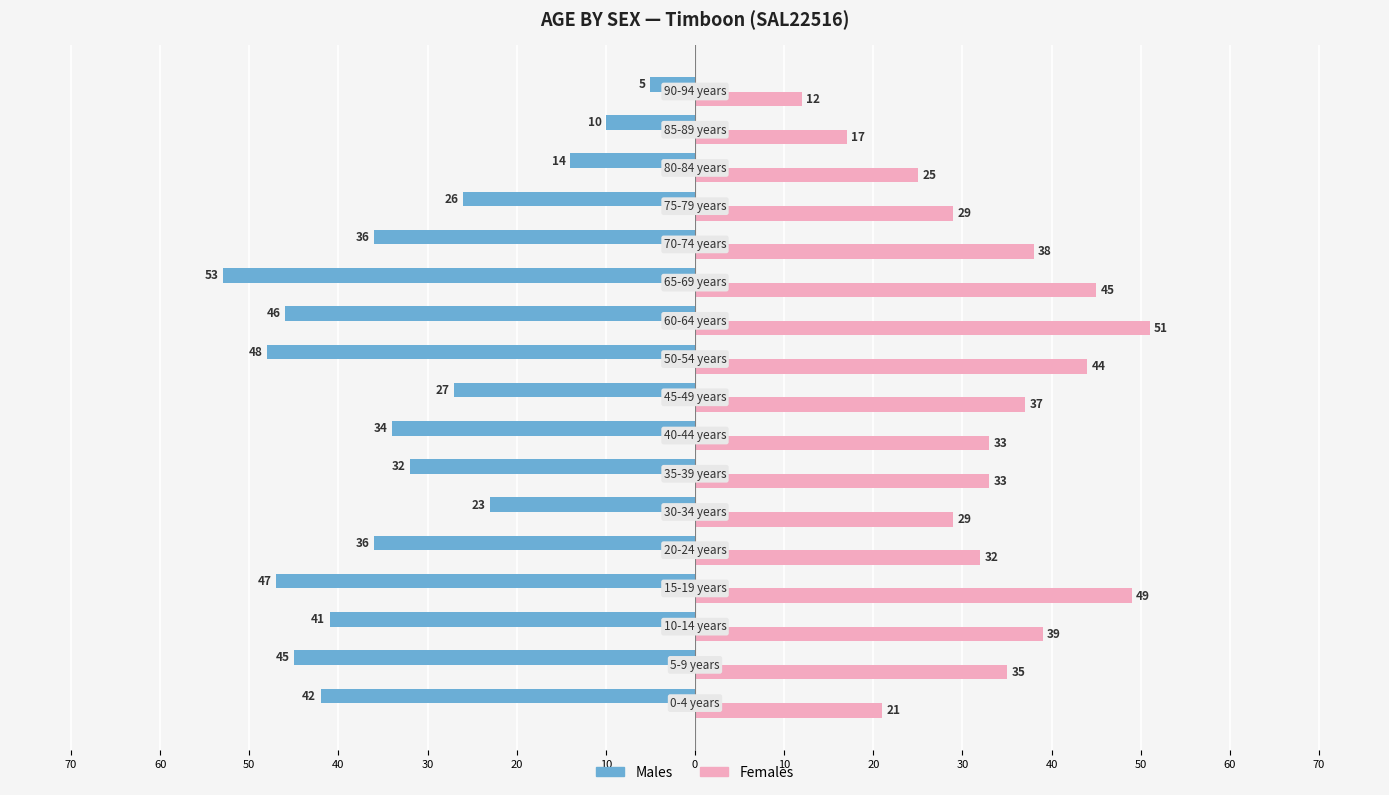

What is the difference between the second highest and second lowest values in the Males series?

38